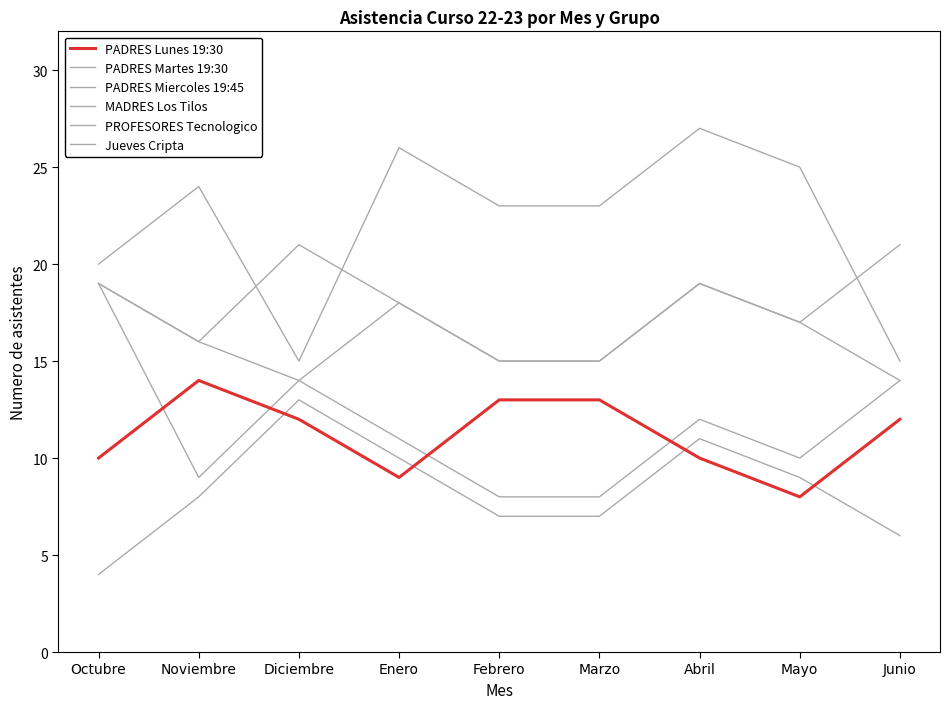

Reading left to right, list all the values displayed in this chart.

PADRES Lunes 19:30: Octubre=10	Noviembre=14	Diciembre=12	Enero=9	Febrero=13	Marzo=13	Abril=10	Mayo=8	Junio=12
PADRES Martes 19:30: Octubre=4	Noviembre=8	Diciembre=13	Enero=10	Febrero=7	Marzo=7	Abril=11	Mayo=9	Junio=6
PADRES Miercoles 19:45: Octubre=19	Noviembre=9	Diciembre=14	Enero=11	Febrero=8	Marzo=8	Abril=12	Mayo=10	Junio=14
MADRES Los Tilos: Octubre=19	Noviembre=16	Diciembre=14	Enero=18	Febrero=15	Marzo=15	Abril=19	Mayo=17	Junio=14
PROFESORES Tecnologico: Octubre=19	Noviembre=16	Diciembre=21	Enero=18	Febrero=15	Marzo=15	Abril=19	Mayo=17	Junio=21
Jueves Cripta: Octubre=20	Noviembre=24	Diciembre=15	Enero=26	Febrero=23	Marzo=23	Abril=27	Mayo=25	Junio=15